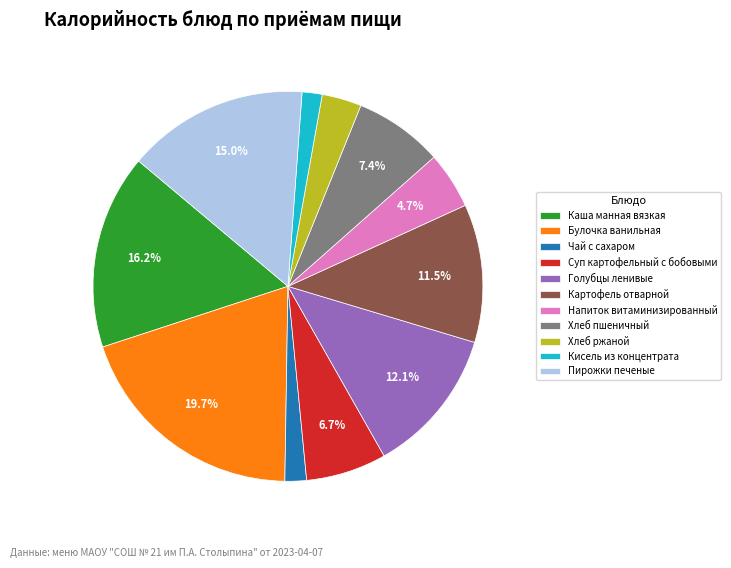

What percentage is the Булочка ванильная slice, to the nearest percent?

20%